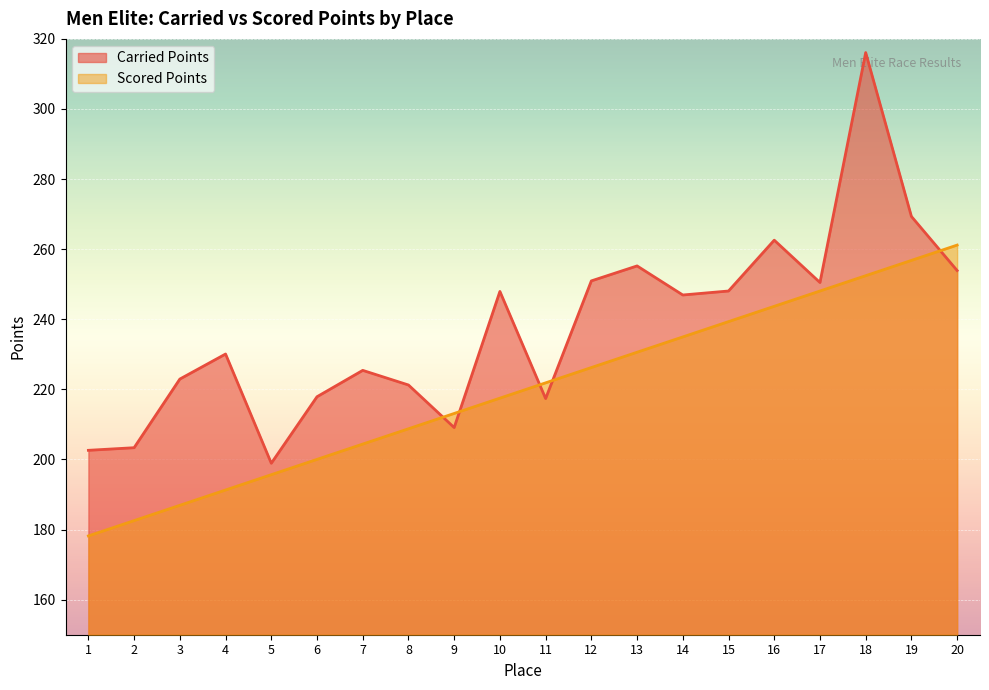

At how many categories does at least one series exceed 199?

19